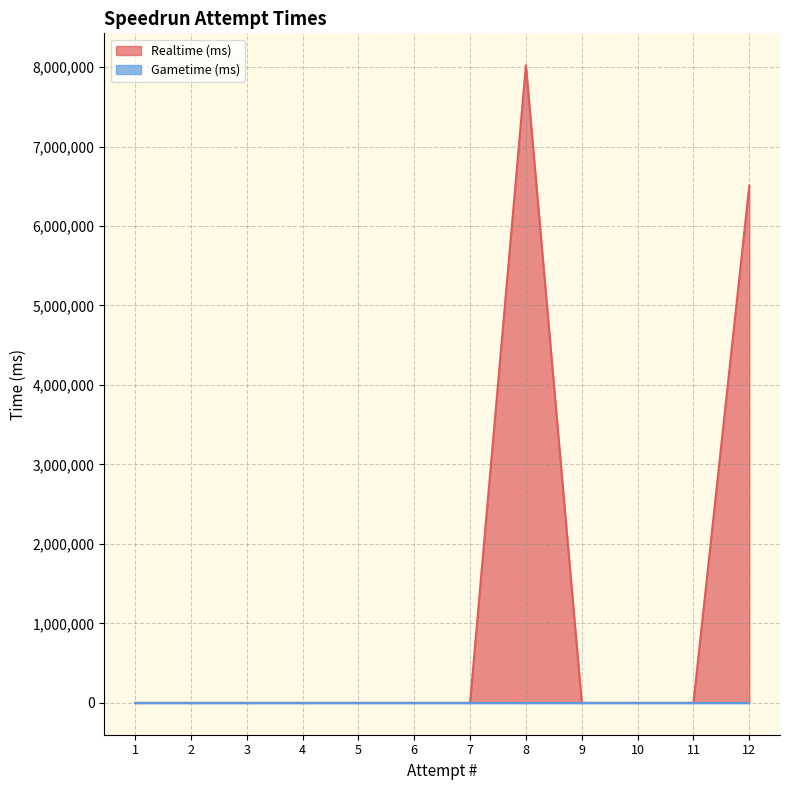

How many categories are shown in the chart?

12